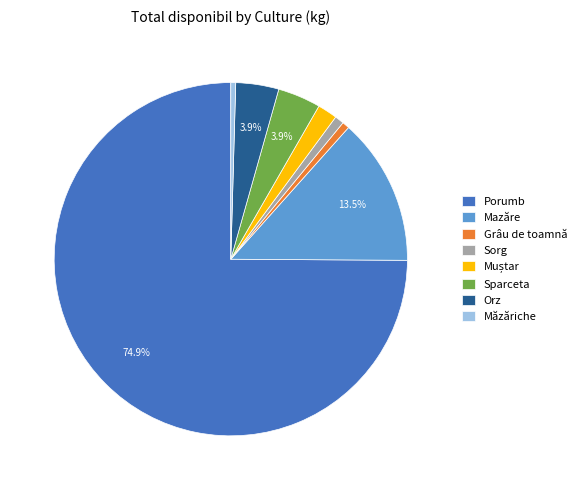

What is the largest slice in the pie chart?

Porumb